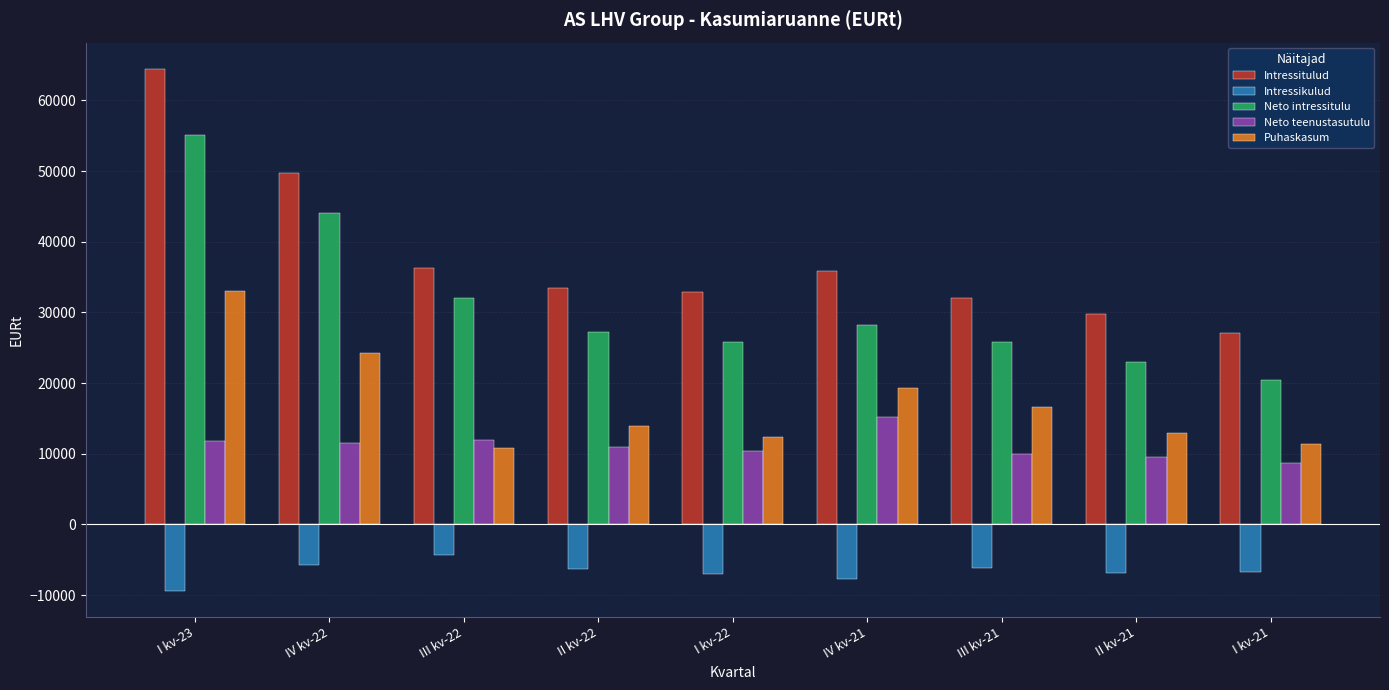

What is the spread (max minus min) of values at I kv-23?

73844.9